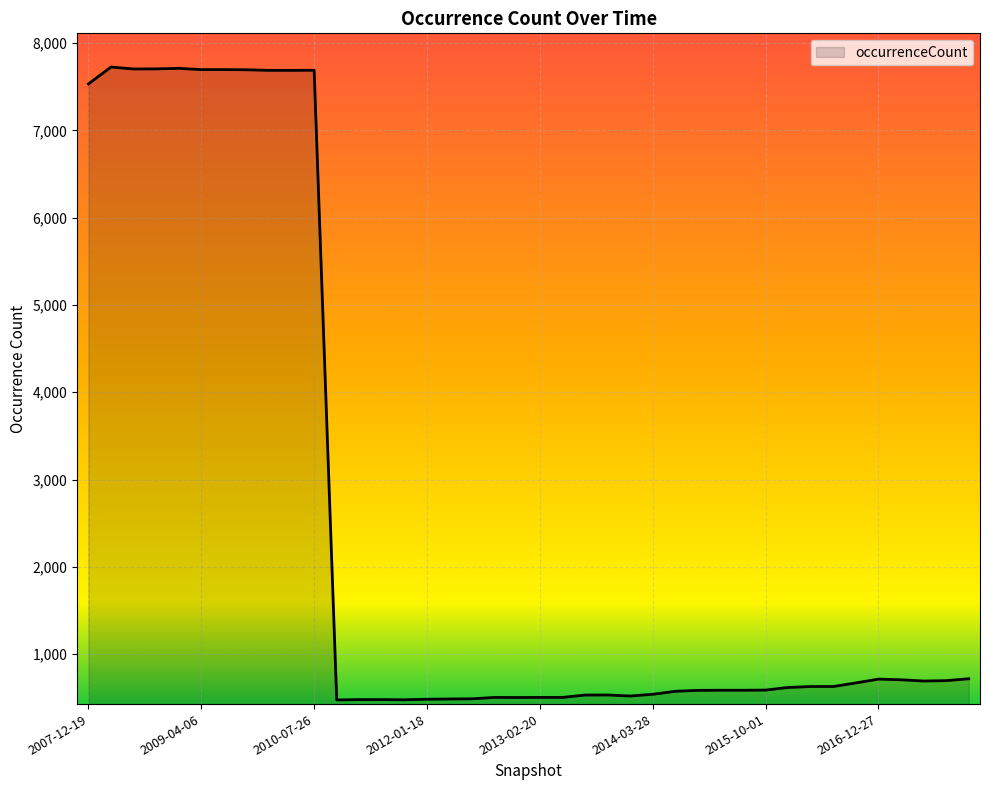

What is the difference between the maximum and minimum values?

7252